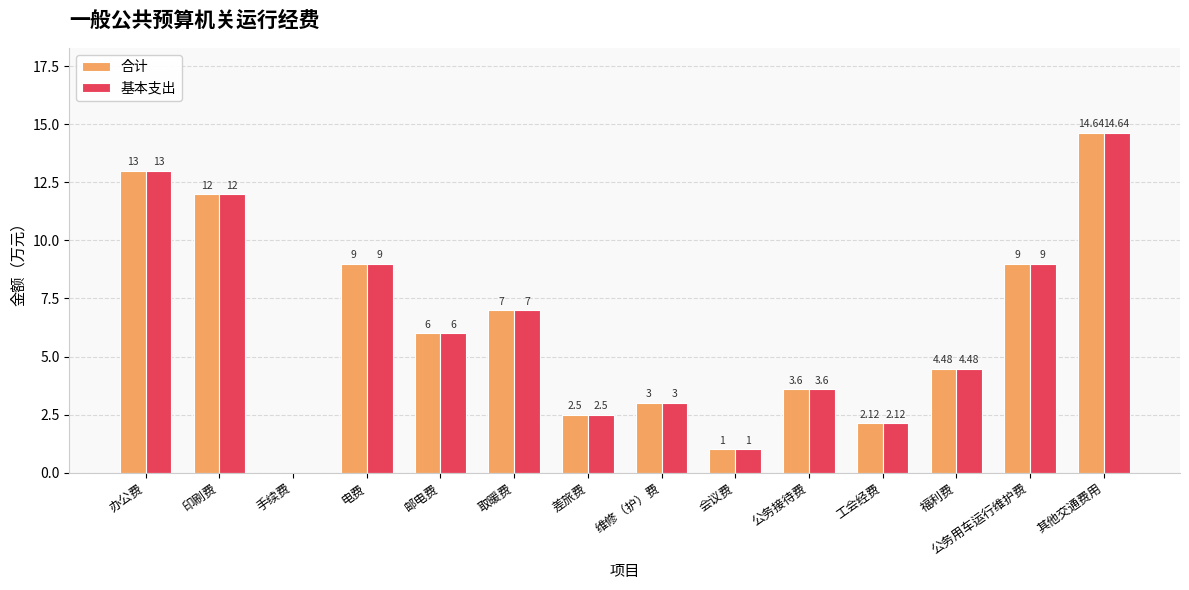

What is the total value across all series at 办公费?

26.0